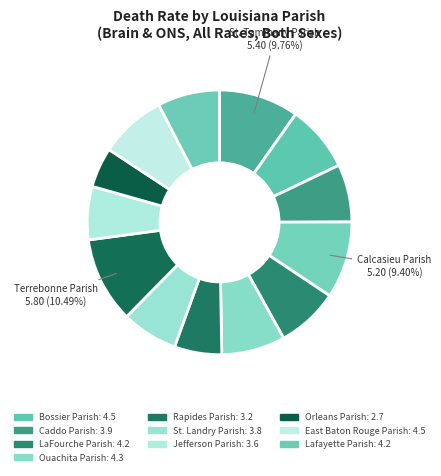

To the nearest percent, what is the difference between the largest and smallest slice percentages?

6%